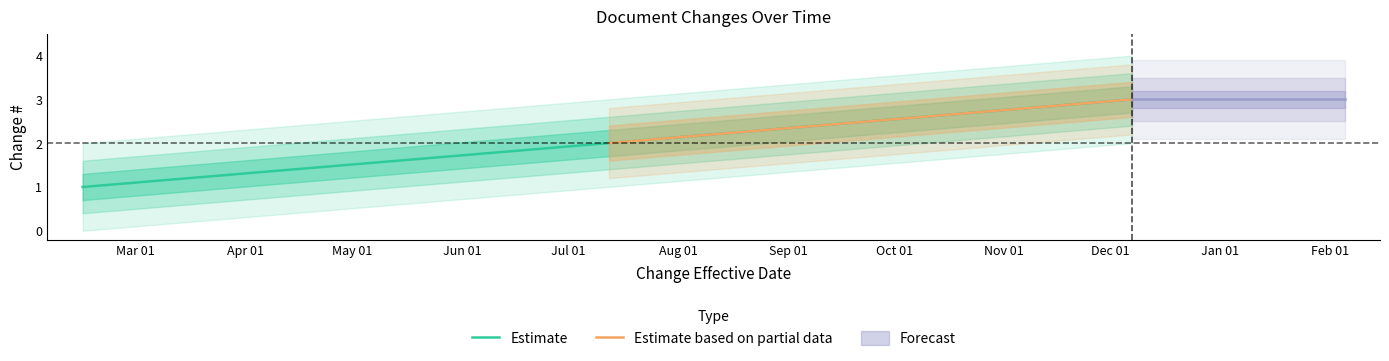

What is the maximum value for Estimate?

3.0